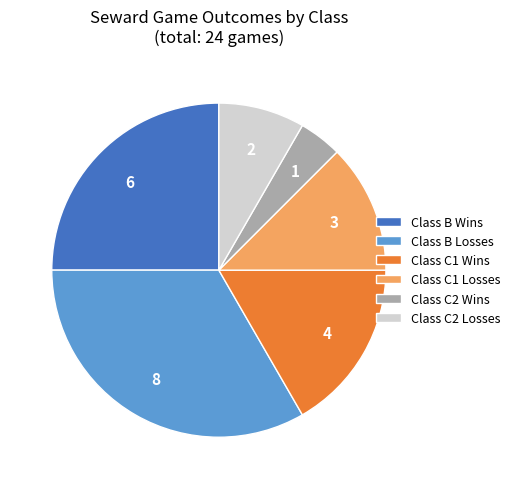

How many segments does this pie chart have?

6